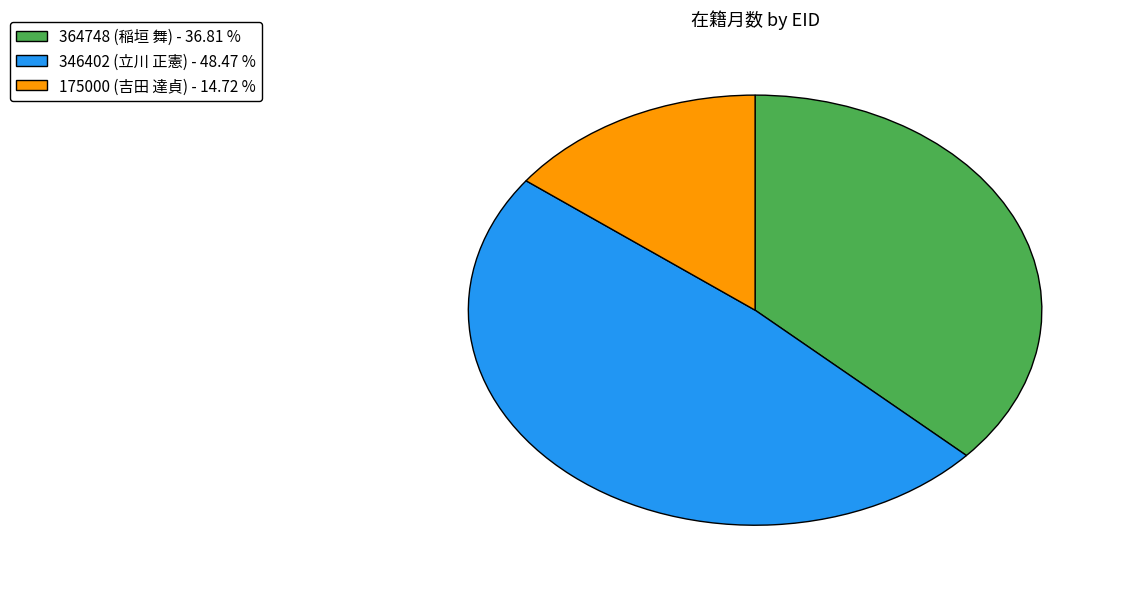

How many slices are in this pie chart?

3